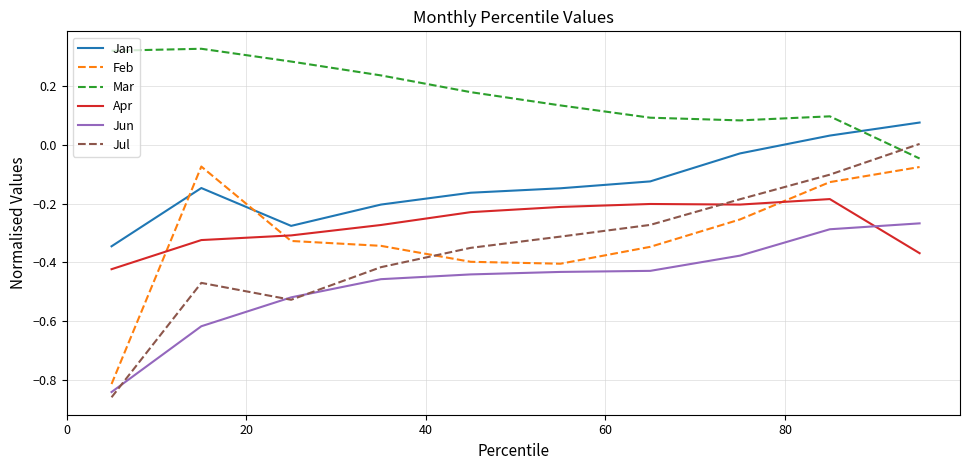

Which series has the largest total across all categories?

Mar